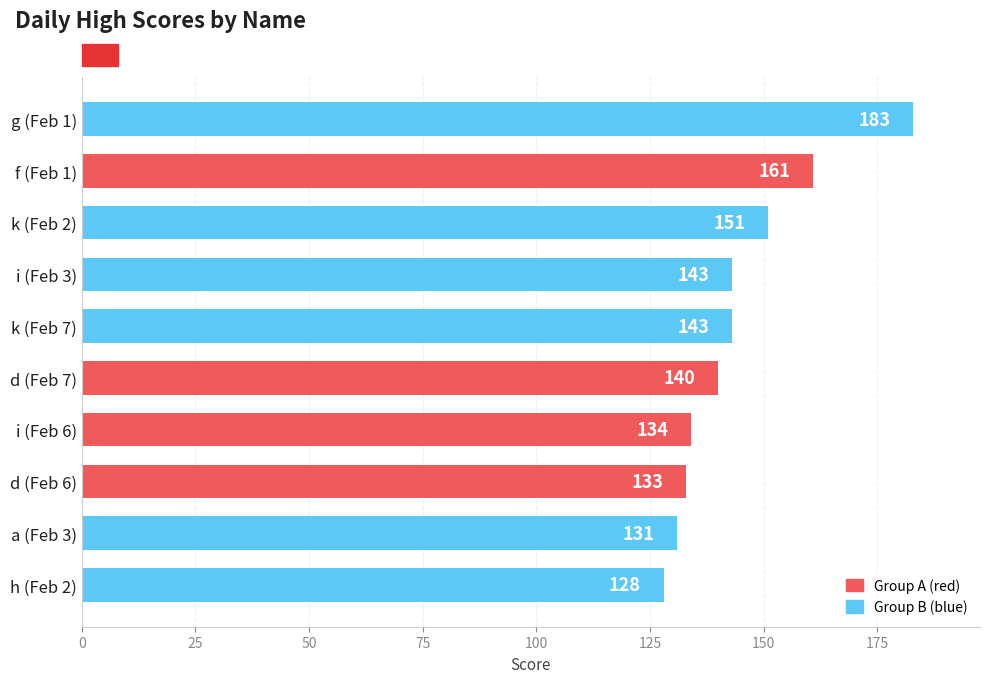

Between d (Feb 7) and f (Feb 1), which is larger?

f (Feb 1)